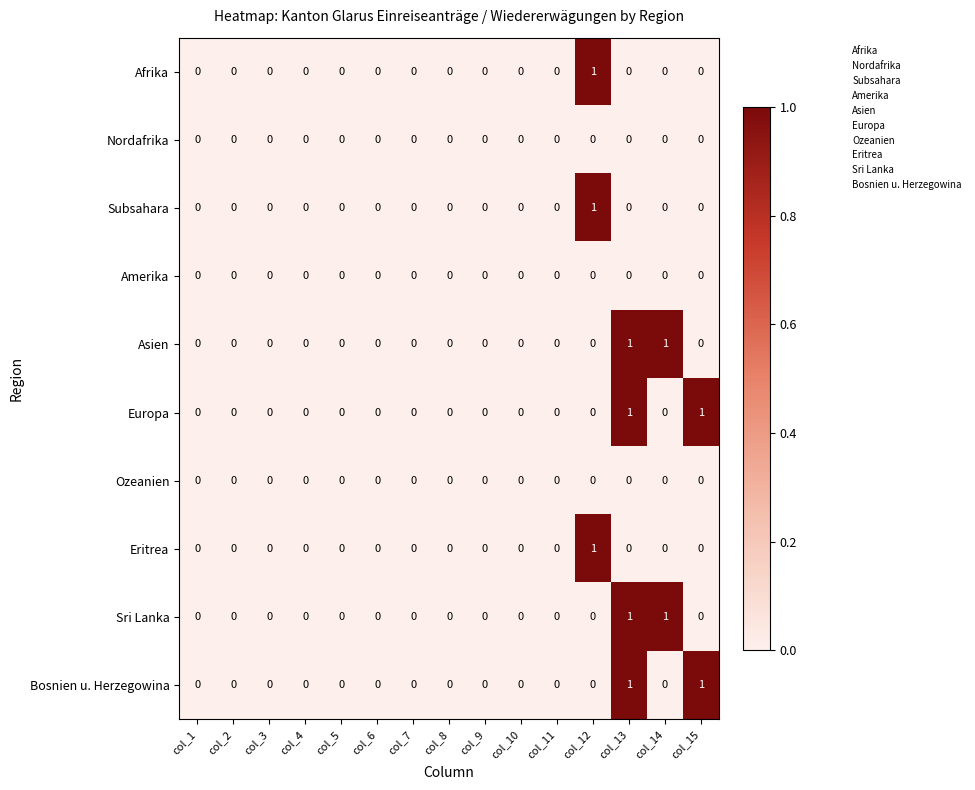

How many Asien values are between 0 and 1?

15